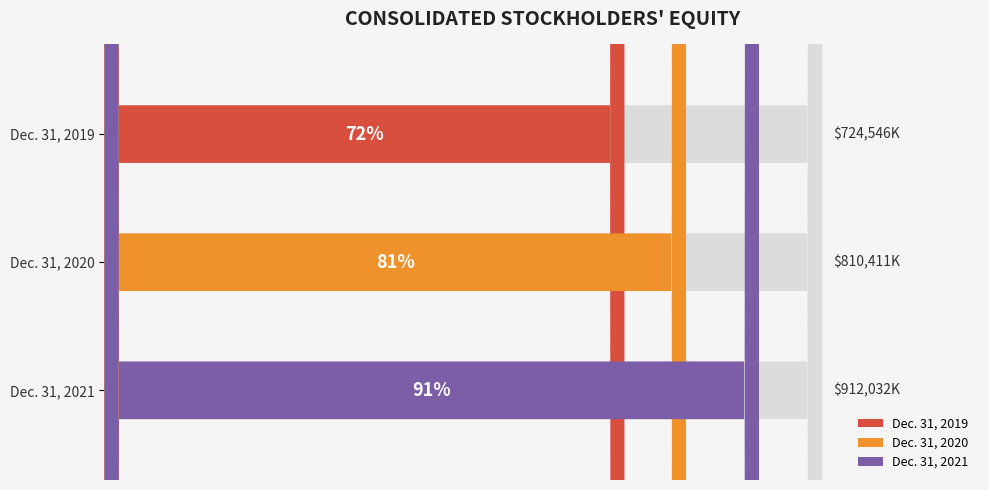

What is the value of the 1st bar from the left?

724546